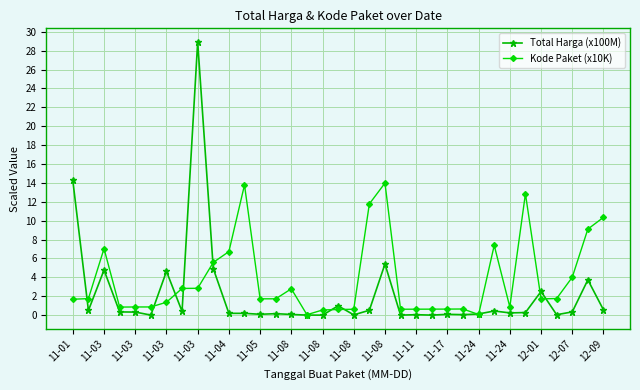

How many lines are shown in the chart?

2